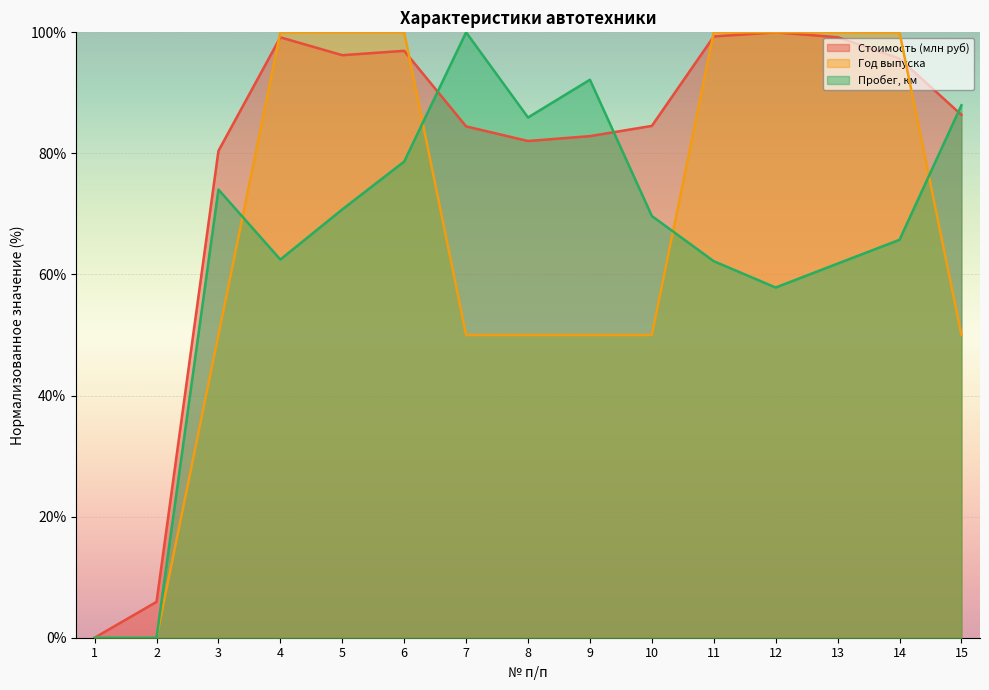

List the series in order of their peak value, lowest first.

Стоимость (млн руб), Год выпуска, Пробег, км